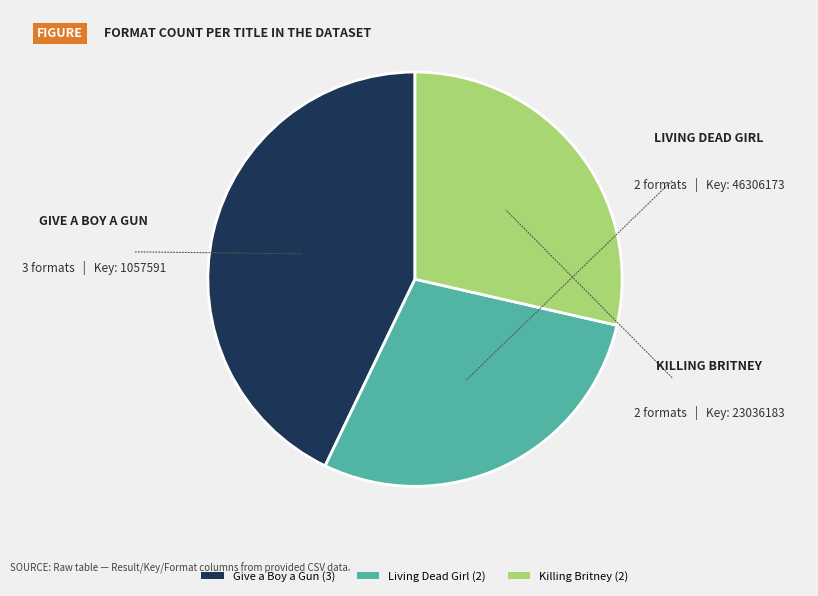

True or false: Killing Britney accounts for 38% of the total.

False